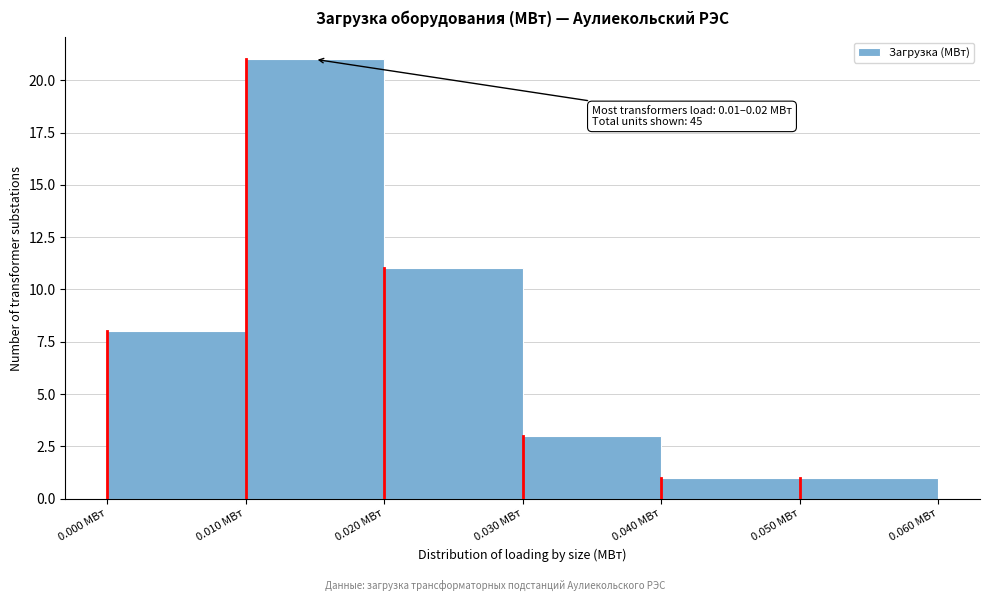

Which range on the x-axis has the tallest bar?

0.01 to 0.02